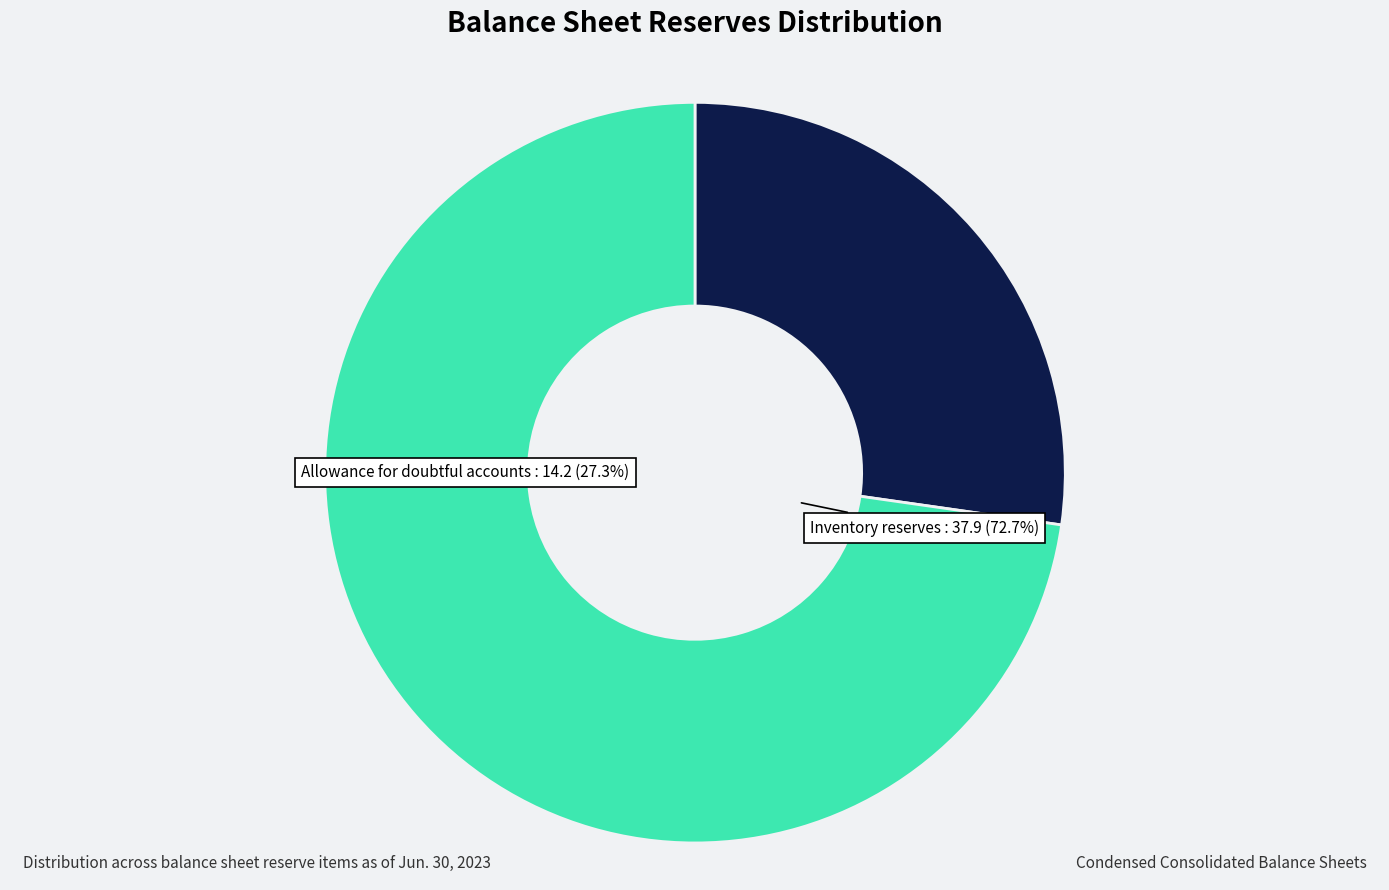

Count the number of slices in the pie.

2